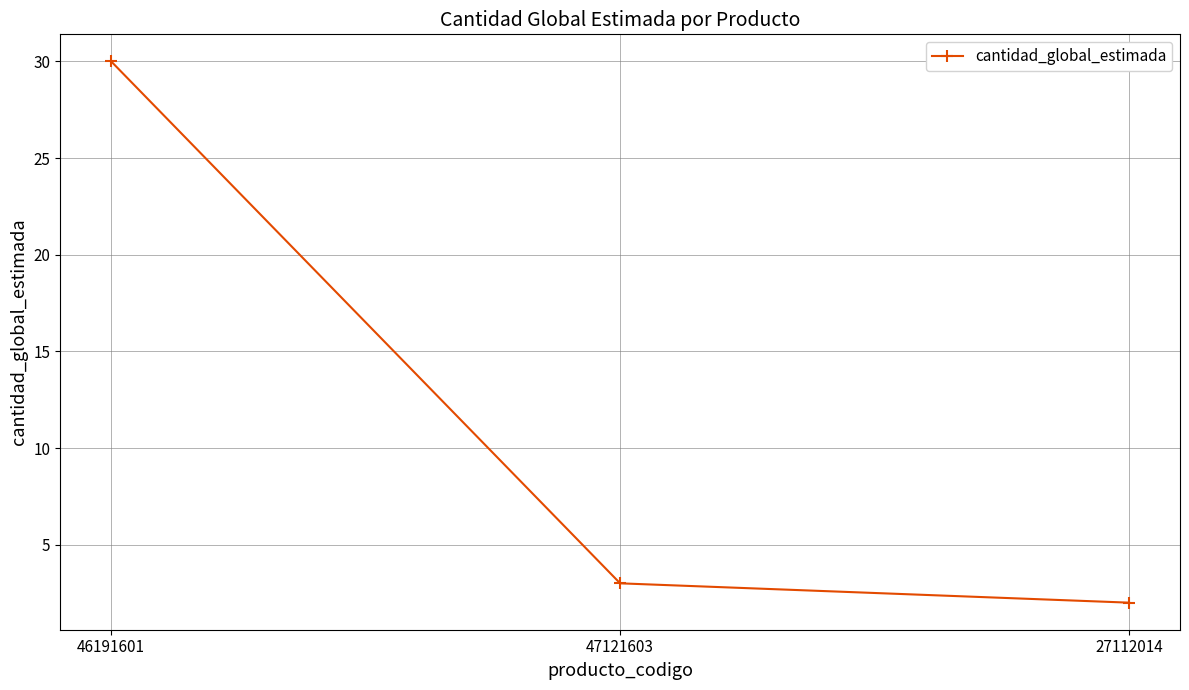

At which category does the chart reach its minimum across all series?

27112014